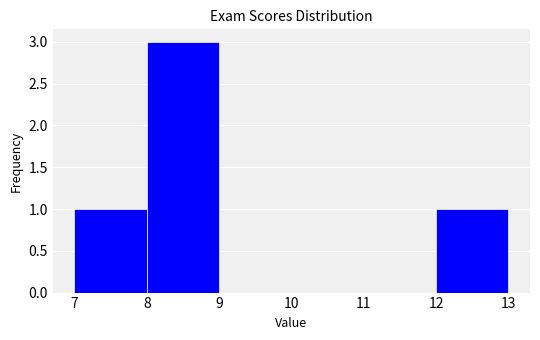

Over which range of the x-axis is the bar tallest?

8 to 9